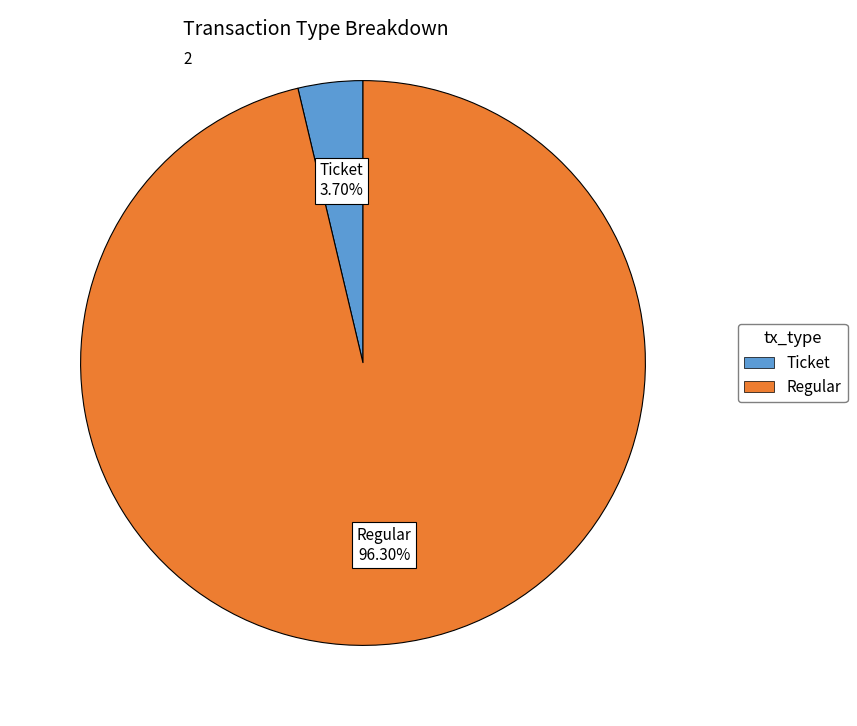

Does any single category account for the majority?

Yes